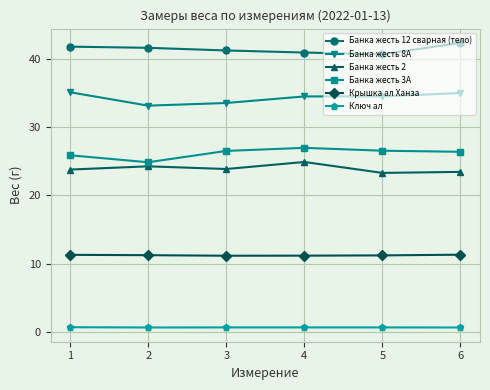

True or false: Банка жесть 8А has more than 1 points higher than both neighbors.

False